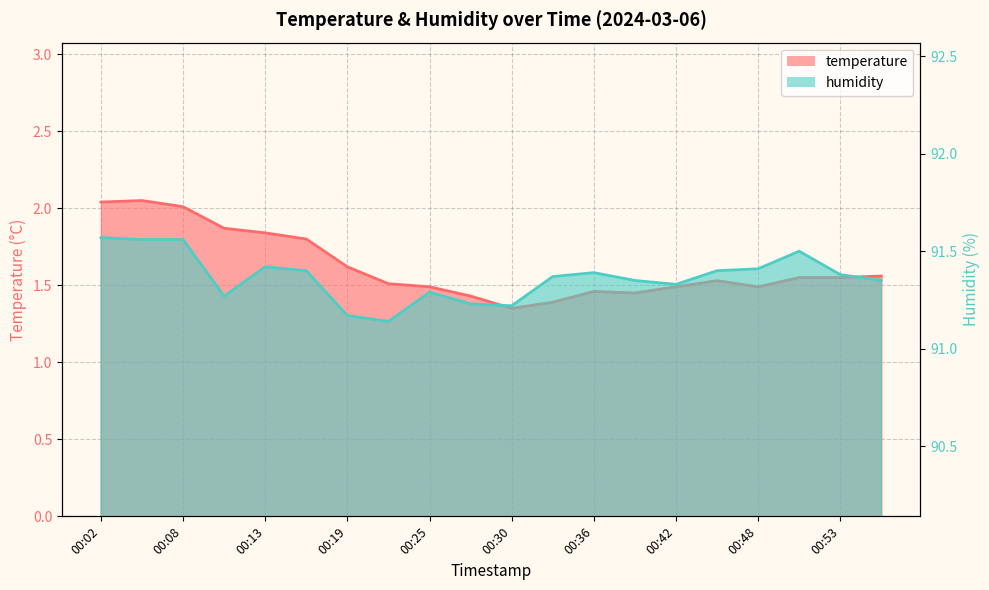

List the series in order of their peak value, highest first.

humidity, temperature